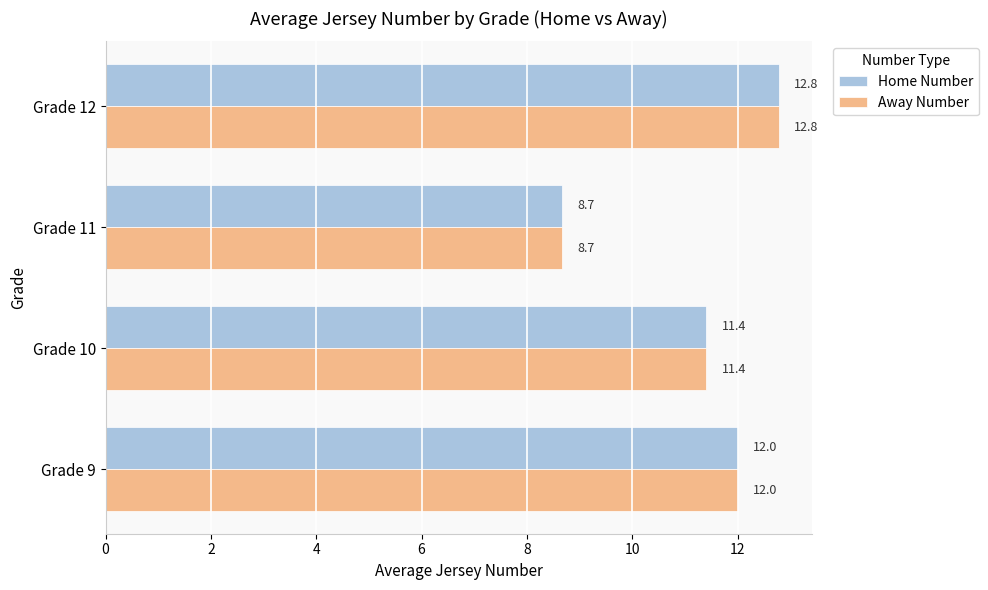

What is the minimum value shown in the chart?

8.7